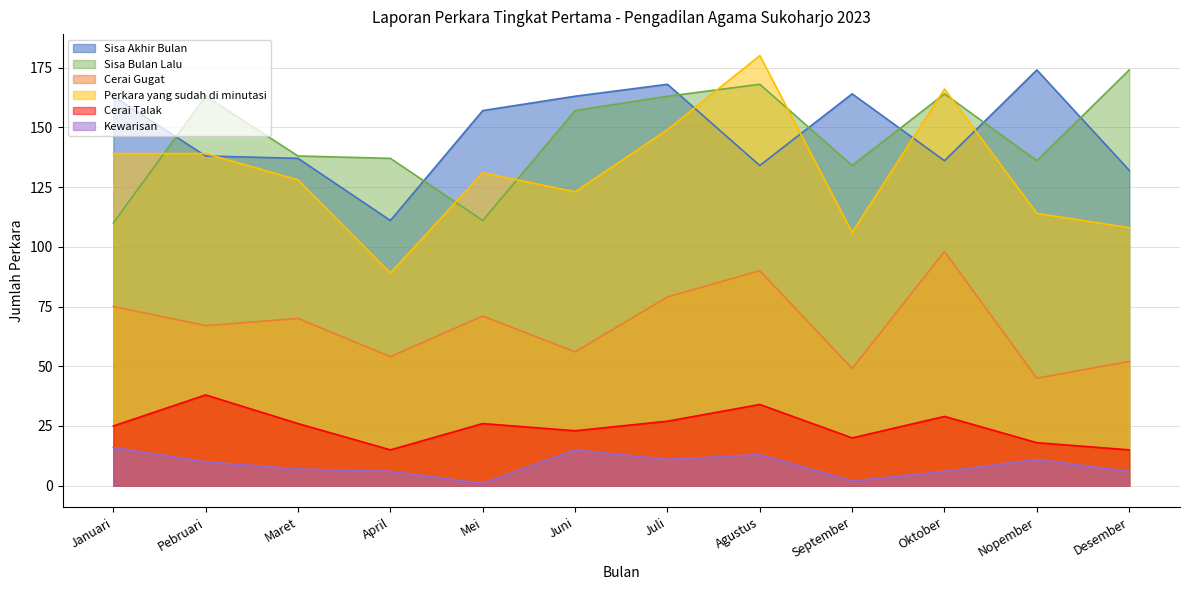

Rank the categories by Kewarisan value from lowest to highest.

Mei, September, April, Oktober, Desember, Maret, Pebruari, Juli, Nopember, Agustus, Juni, Januari